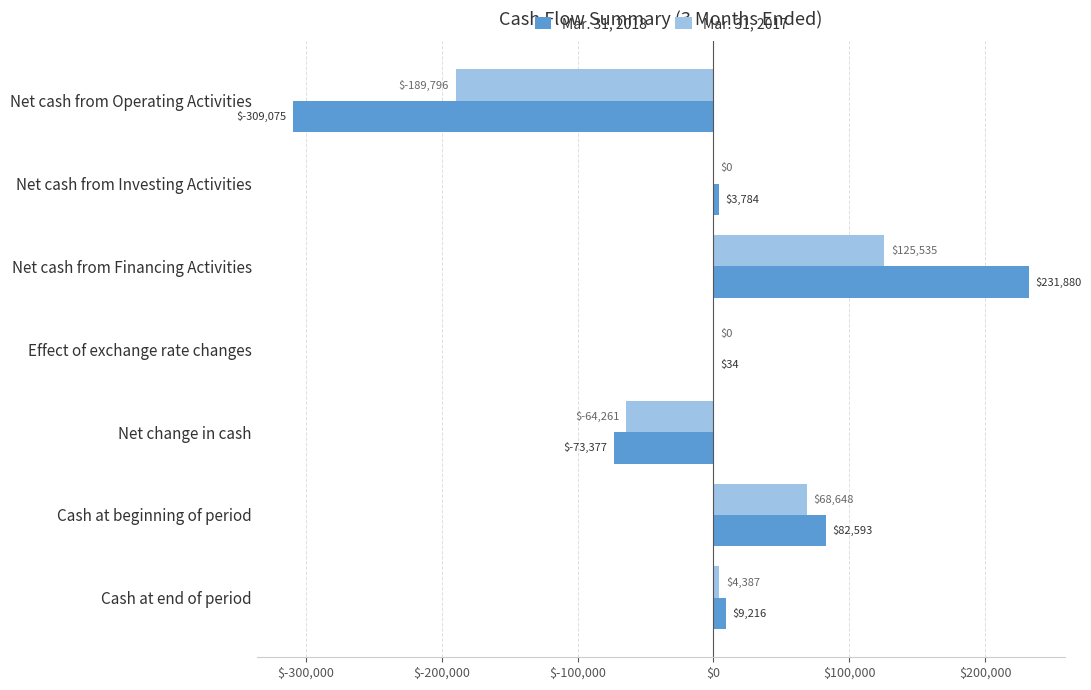

What is the average value of the Mar. 31, 2018 series?

-7849